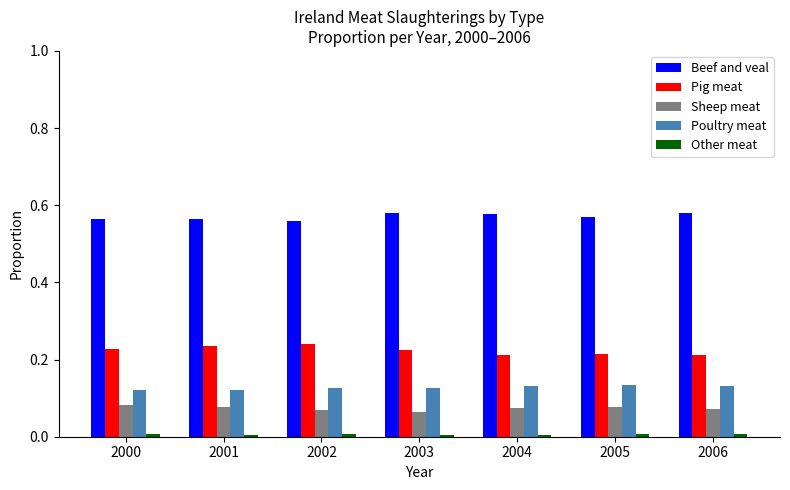

Is the value of Beef and veal at 2002 greater than the value of Pig meat at 2006?

Yes